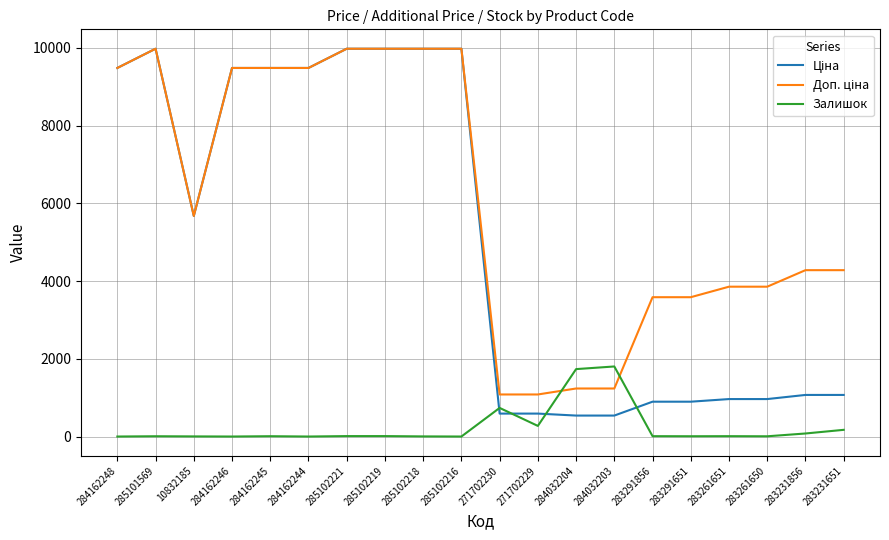

What is the spread (max minus min) of values at 284162244?

9480.1